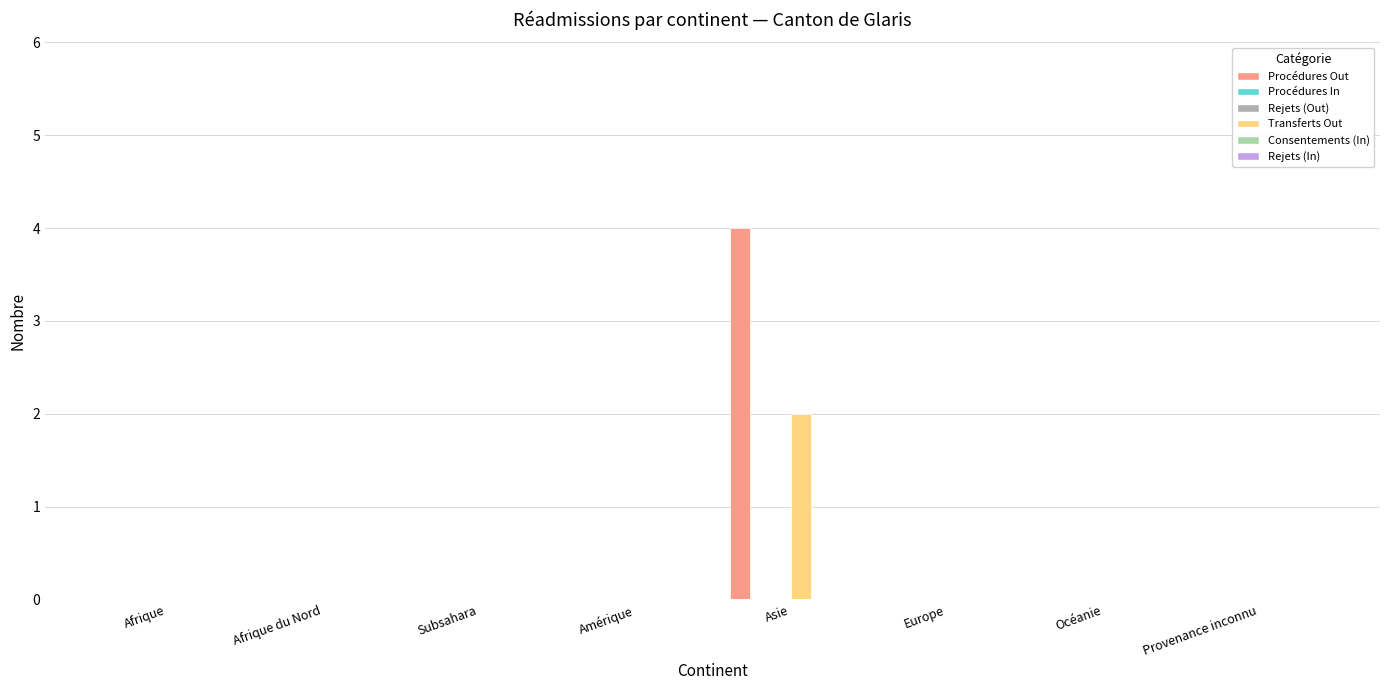

Where is Rejets (Out) nearest to the value 0?

Afrique